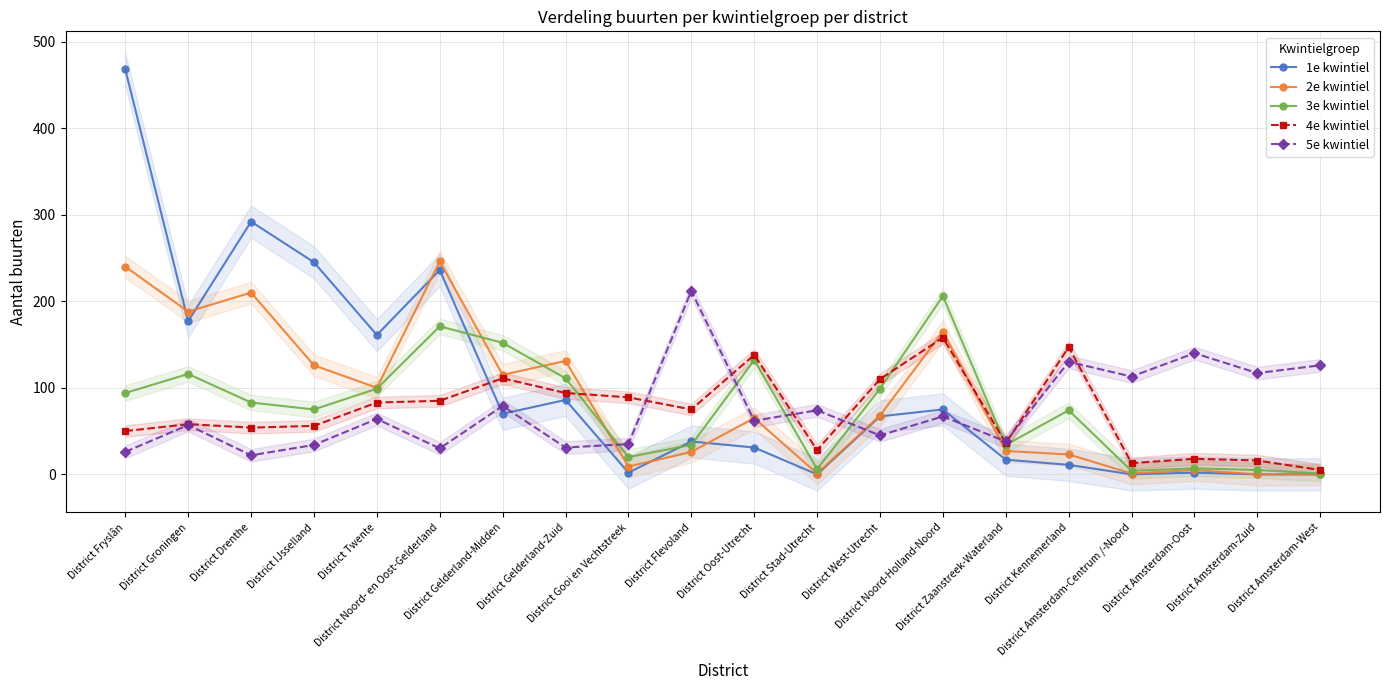

At which category is the sum across all series the highest?

District Fryslân